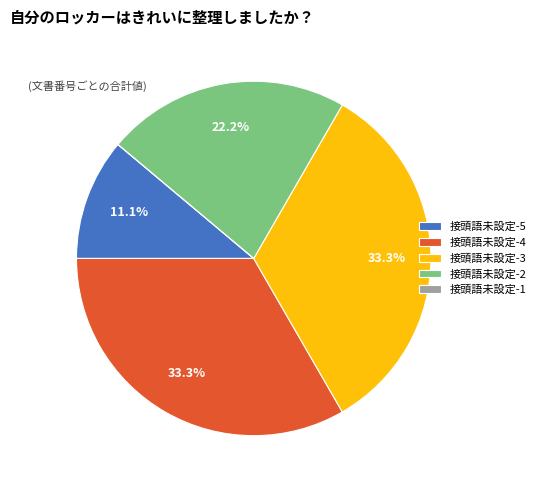

To the nearest percent, what is the difference between the largest and smallest slice percentages?

33%